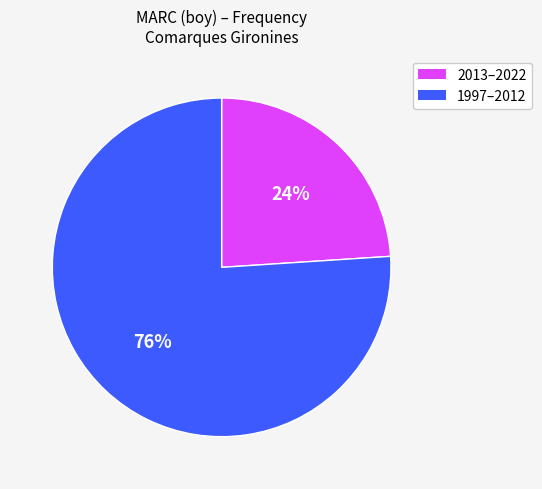

To the nearest percent, what is the difference between the largest and smallest slice percentages?

52%